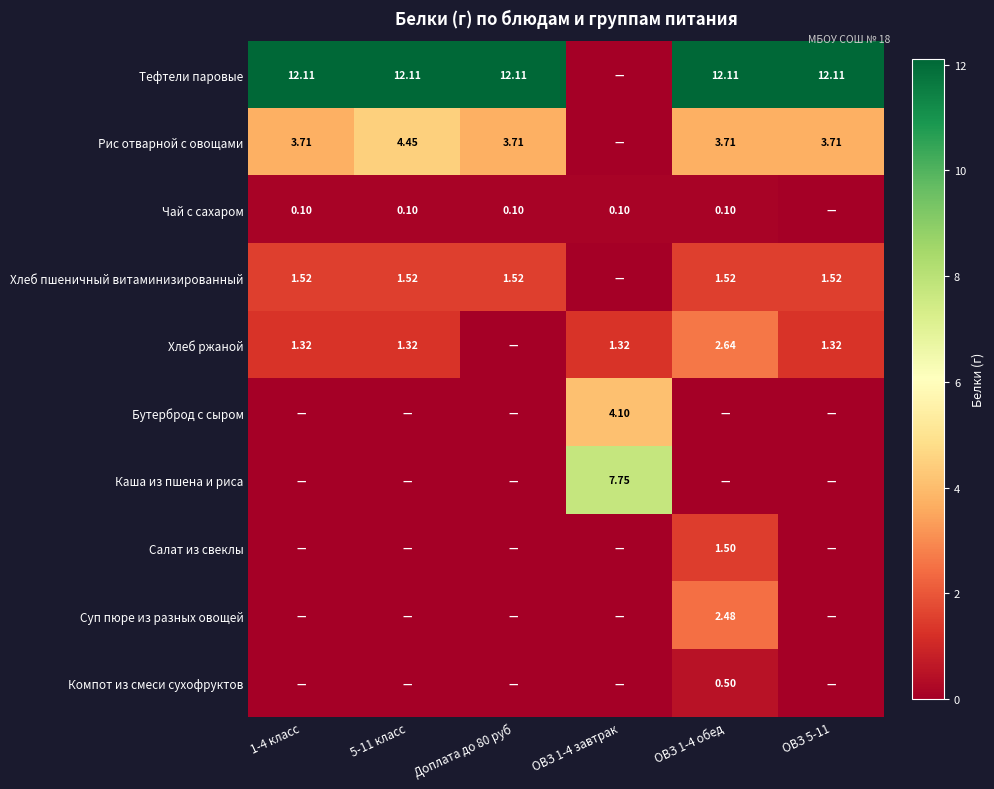

What value does the Тефтели паровые series have at ОВЗ 5-11?

12.1